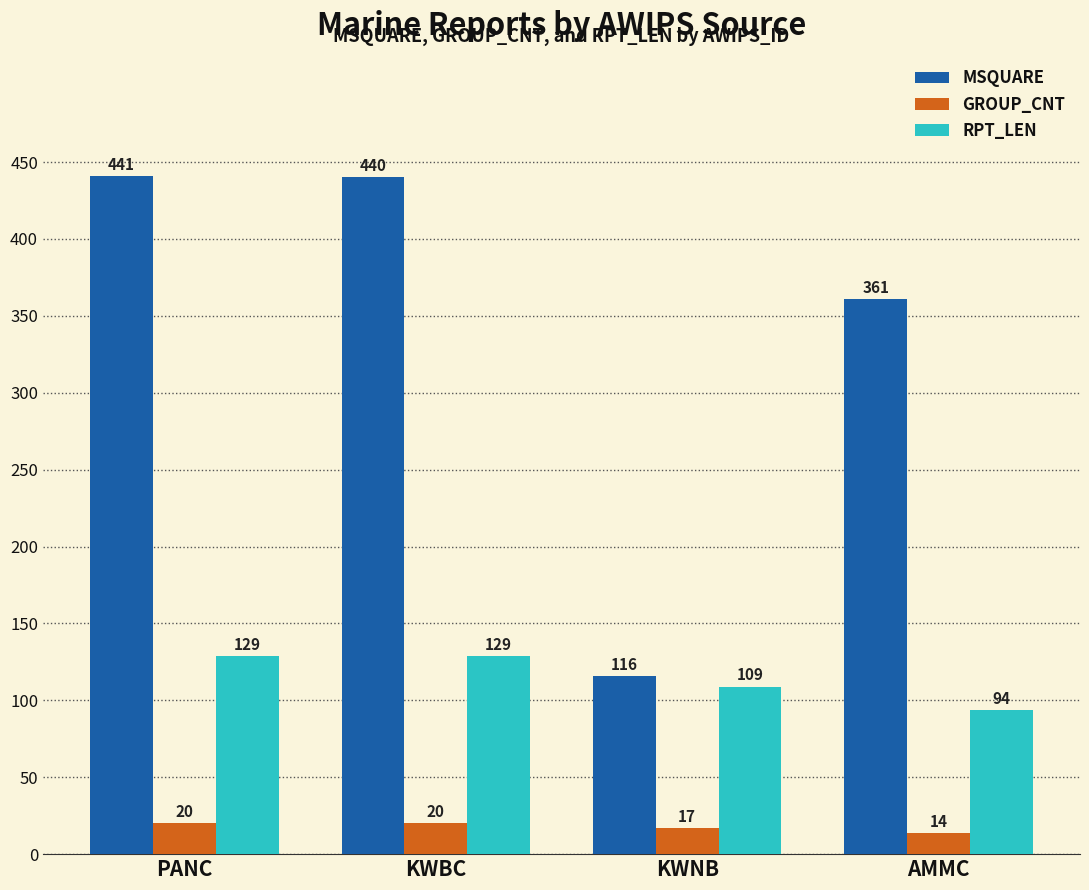

What is the difference between the maximum and minimum values in the MSQUARE series?

325